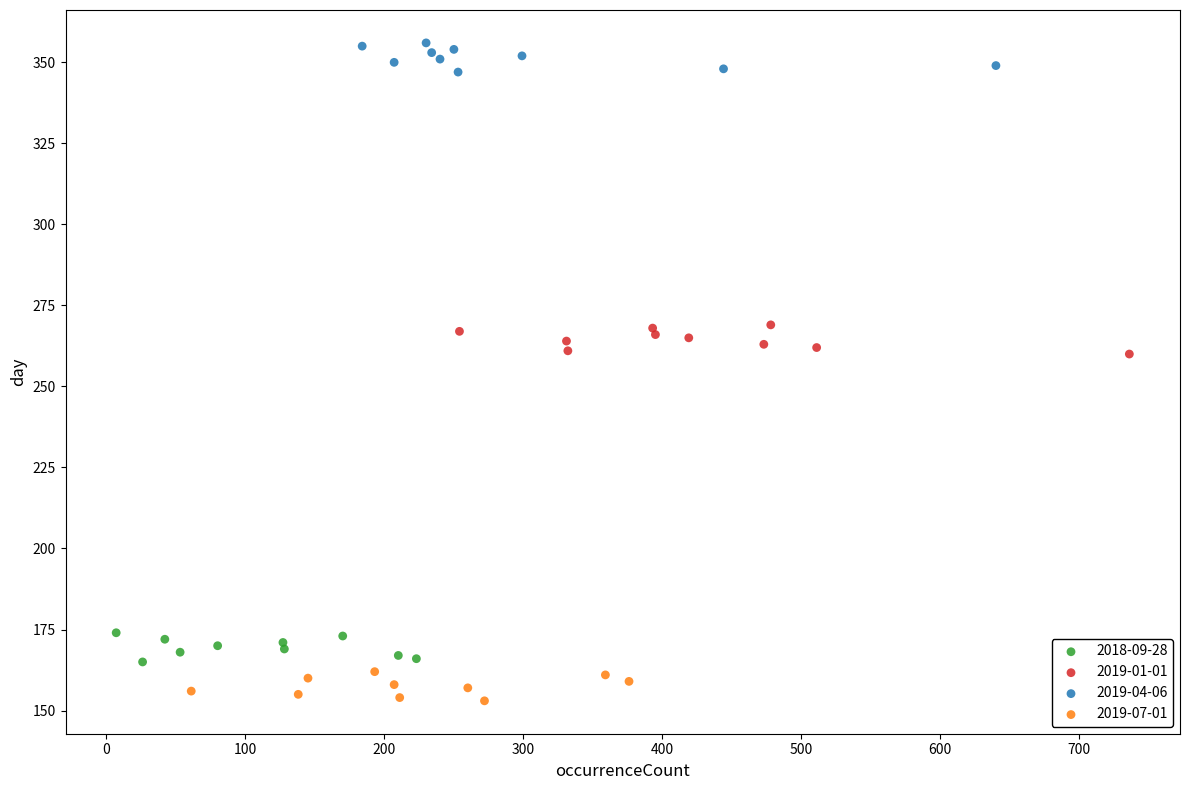

Which series reaches the minimum Y coordinate?

2019-07-01